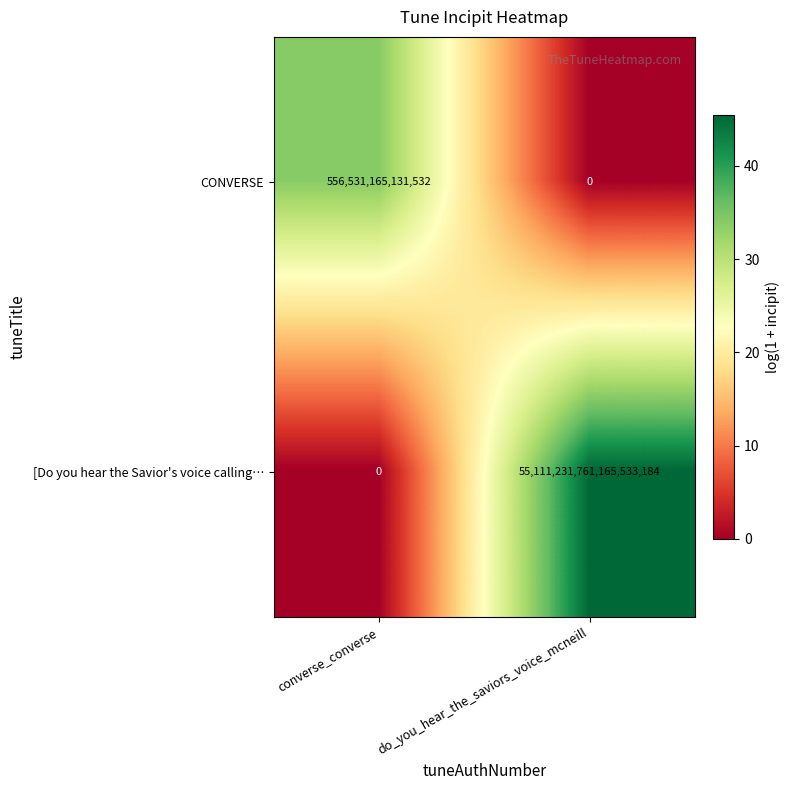

List the series in order of their peak value, highest first.

[Do you hear the Savior's voice calling…, CONVERSE